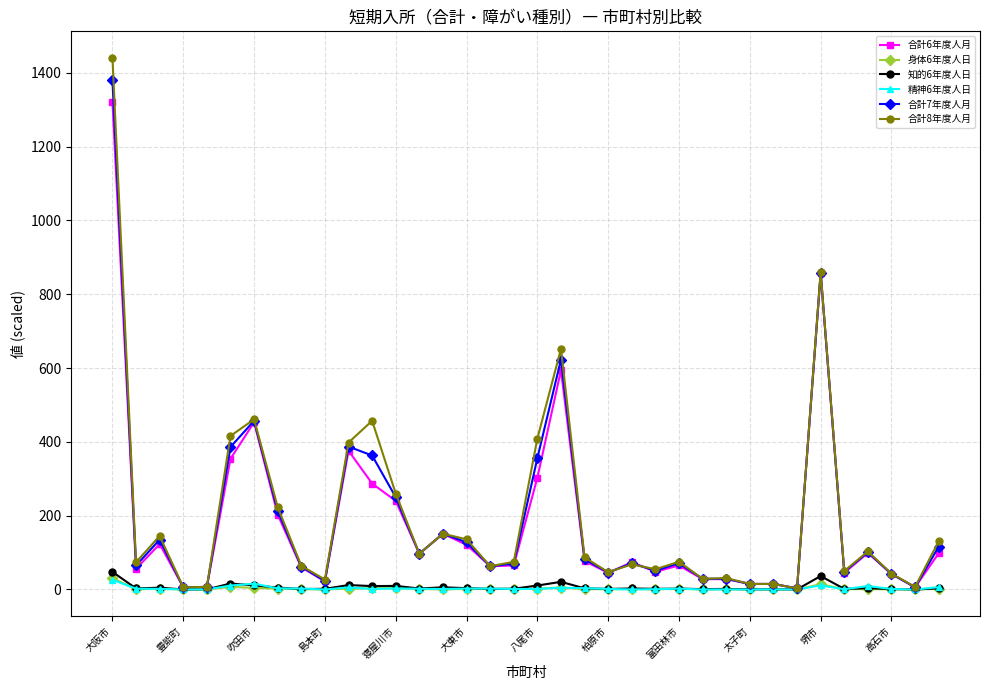

Which series has the widest spread of values?

合計8年度人月